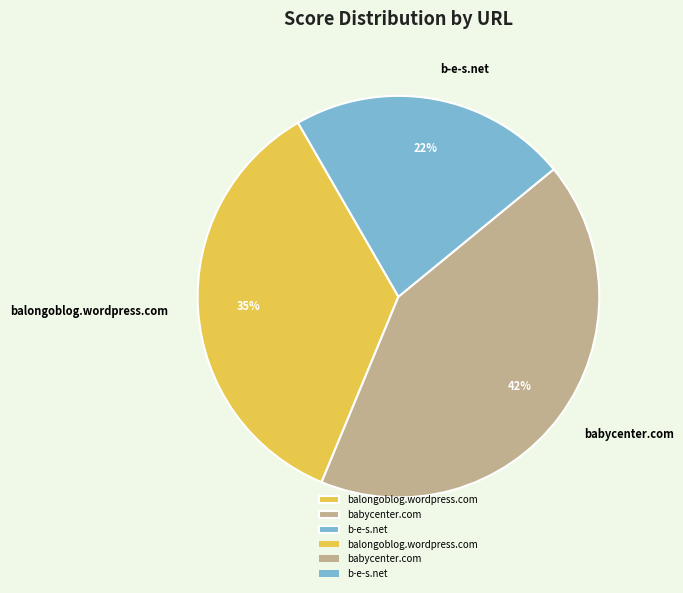

Approximately how many times larger is the value at b-e-s.net compared to balongoblog.wordpress.com?

0.6